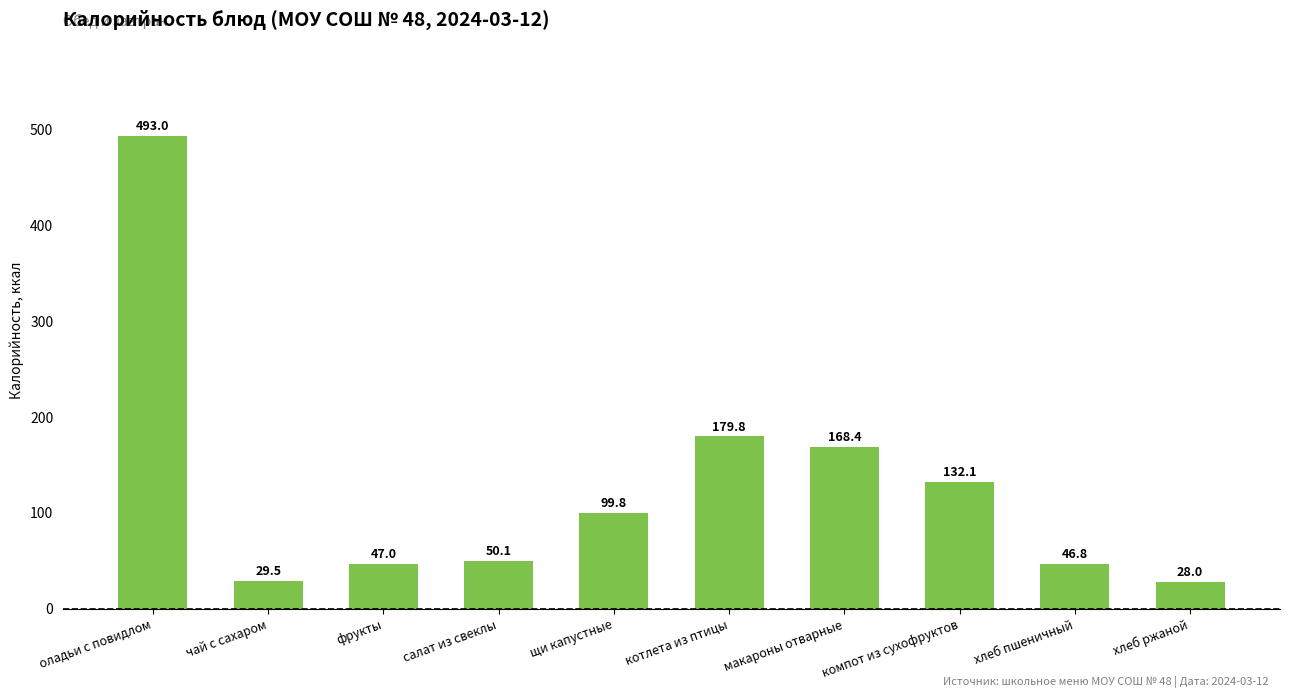

What is the difference between the maximum and minimum values?

465.0